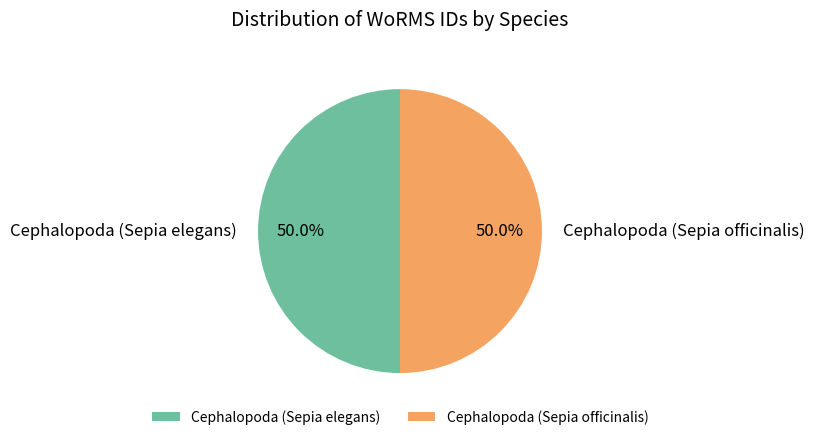

What is the ratio of the value at Cephalopoda (Sepia elegans) to the value at Cephalopoda (Sepia officinalis)?

1.0